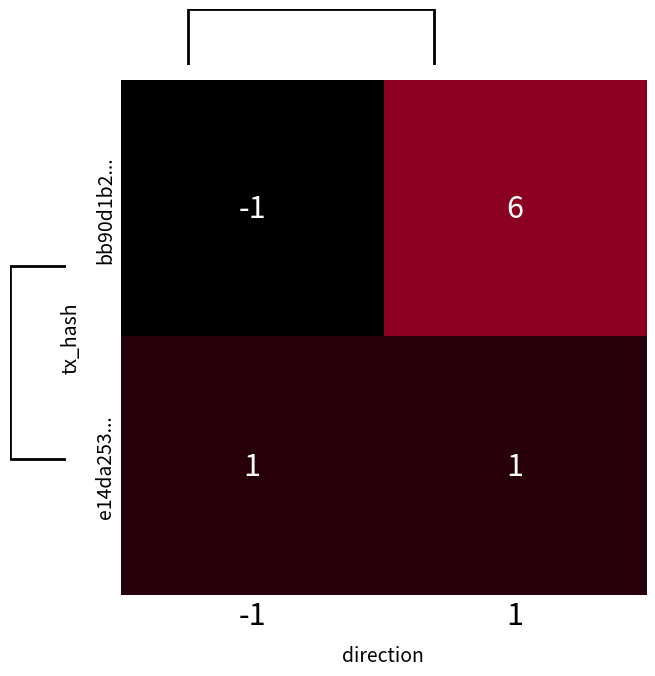

At which label is bb90d1b2... closest to 2?

-1